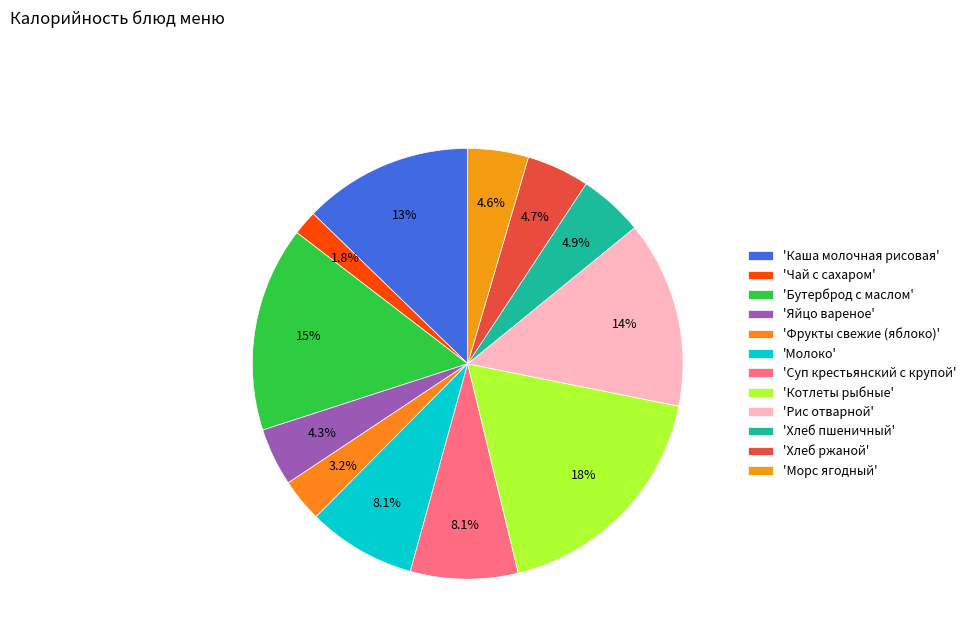

What is the smallest slice in the pie chart?

'Чай с сахаром'